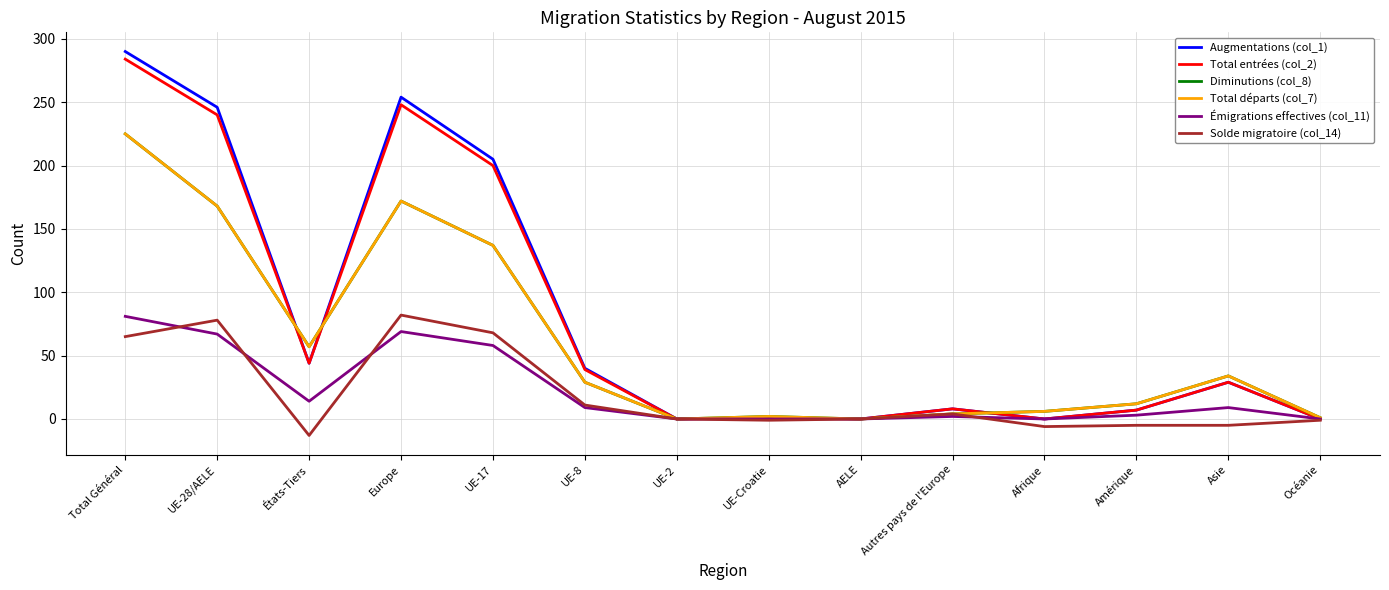

How many lines are shown in the chart?

6